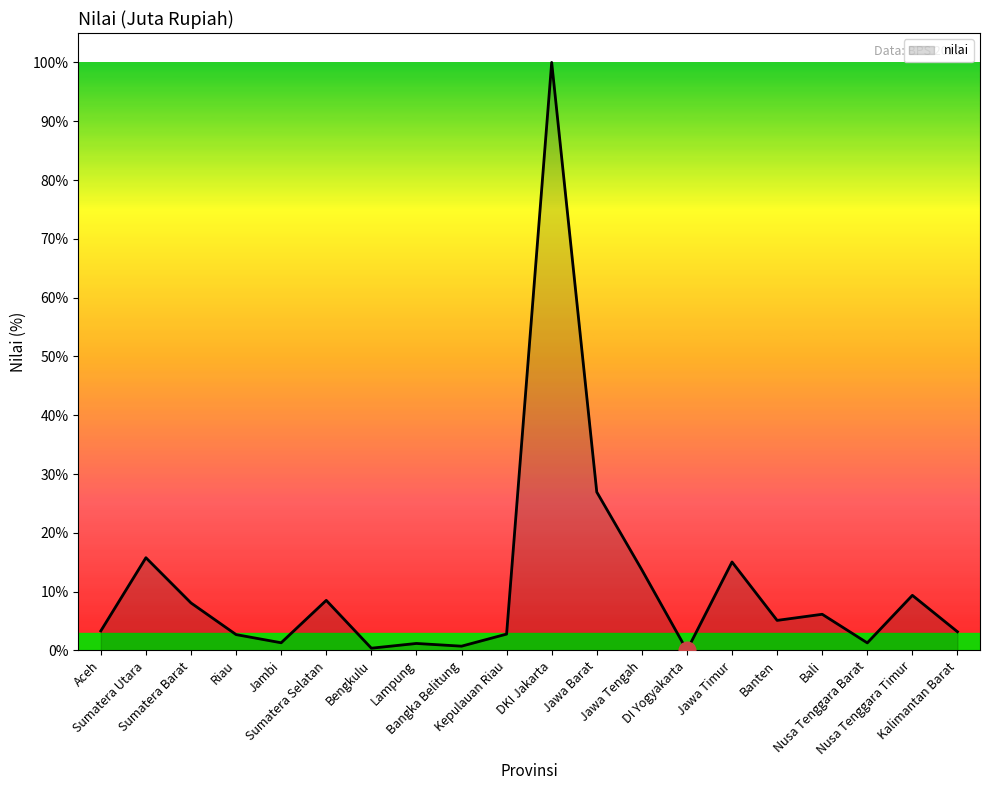

What is the greatest value displayed?

100.0